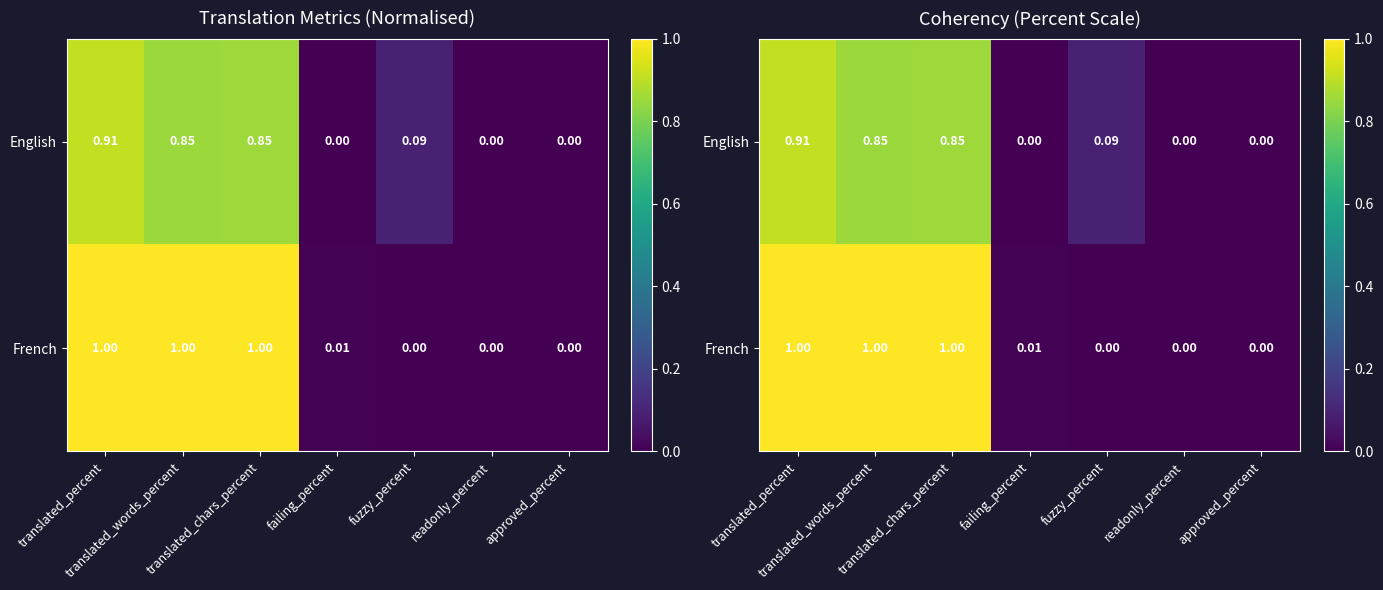

List the series in order of their peak value, highest first.

French, English